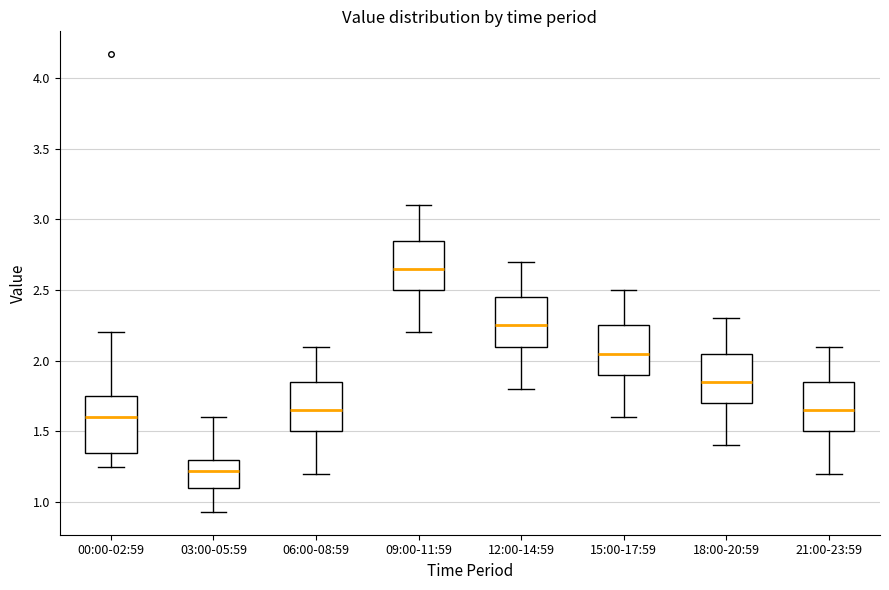

Reading left to right, transcribe this box plot: for each box, give where its median line is, the range the box spans, and where its two whiskers end, as read against the y-axis. The values are not printed on the chart, so give them approximately, as read against the axis.

00:00-02:59: median 1.60, box 1.35 to 1.75, whiskers 1.25 to 2.20
03:00-05:59: median 1.20, box 1.10 to 1.30, whiskers 0.95 to 1.60
06:00-08:59: median 1.65, box 1.50 to 1.85, whiskers 1.20 to 2.10
09:00-11:59: median 2.65, box 2.50 to 2.85, whiskers 2.20 to 3.10
12:00-14:59: median 2.25, box 2.10 to 2.45, whiskers 1.80 to 2.70
15:00-17:59: median 2.05, box 1.90 to 2.25, whiskers 1.60 to 2.50
18:00-20:59: median 1.85, box 1.70 to 2.05, whiskers 1.40 to 2.30
21:00-23:59: median 1.65, box 1.50 to 1.85, whiskers 1.20 to 2.10